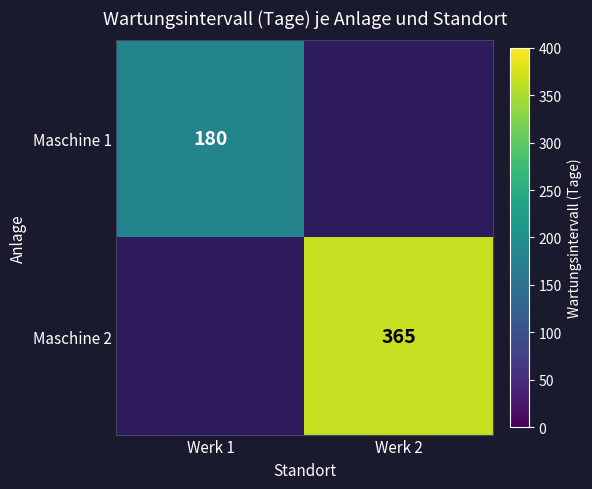

Is the value of Maschine 1 at Werk 1 greater than the value of Maschine 2 at Werk 2?

No